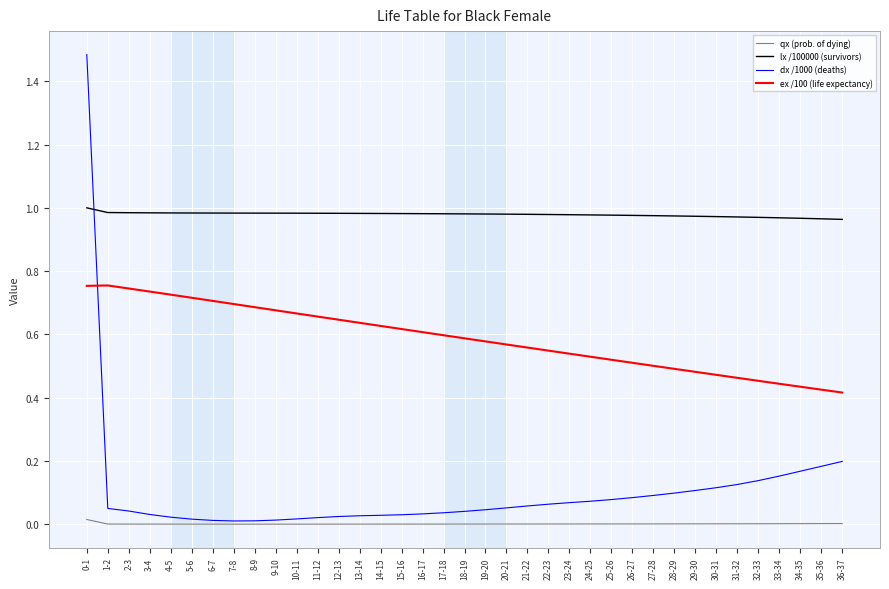

The value of dx /1000 (deaths) at 23-24 is 0.1. True or false?

True